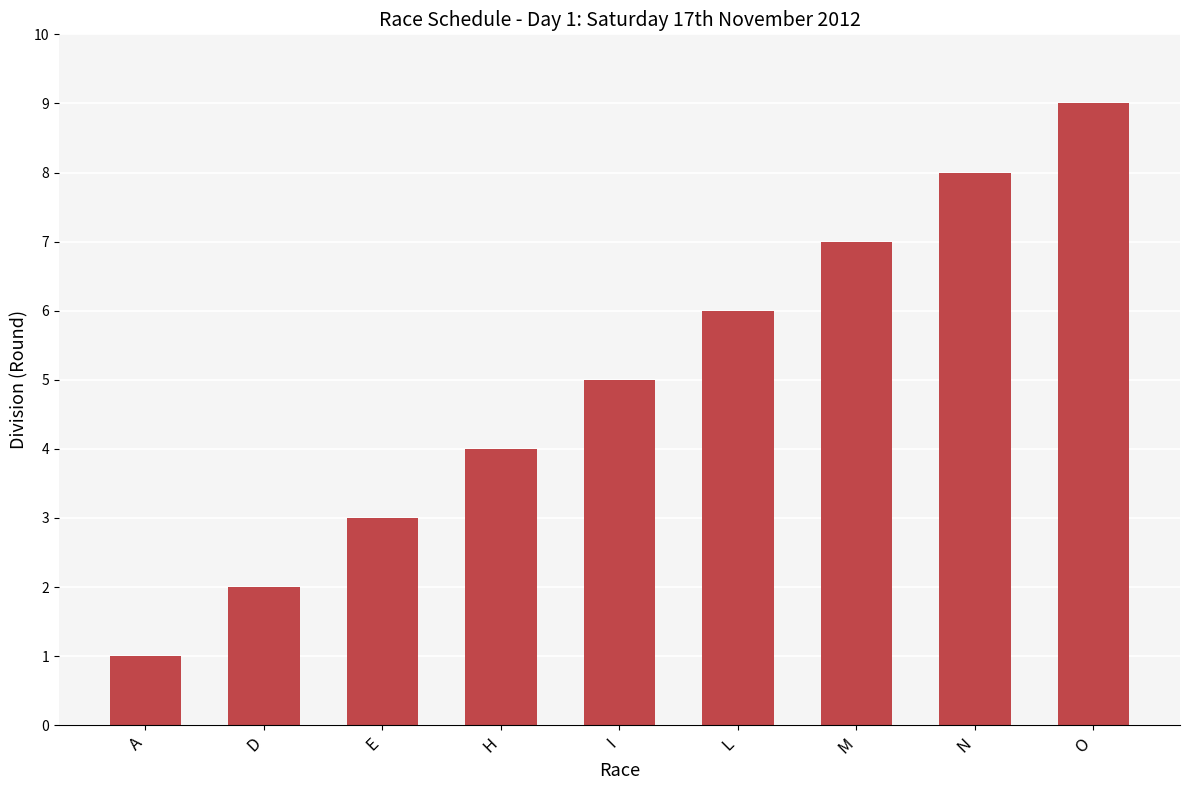

Does the chart contain stacked bars?

No